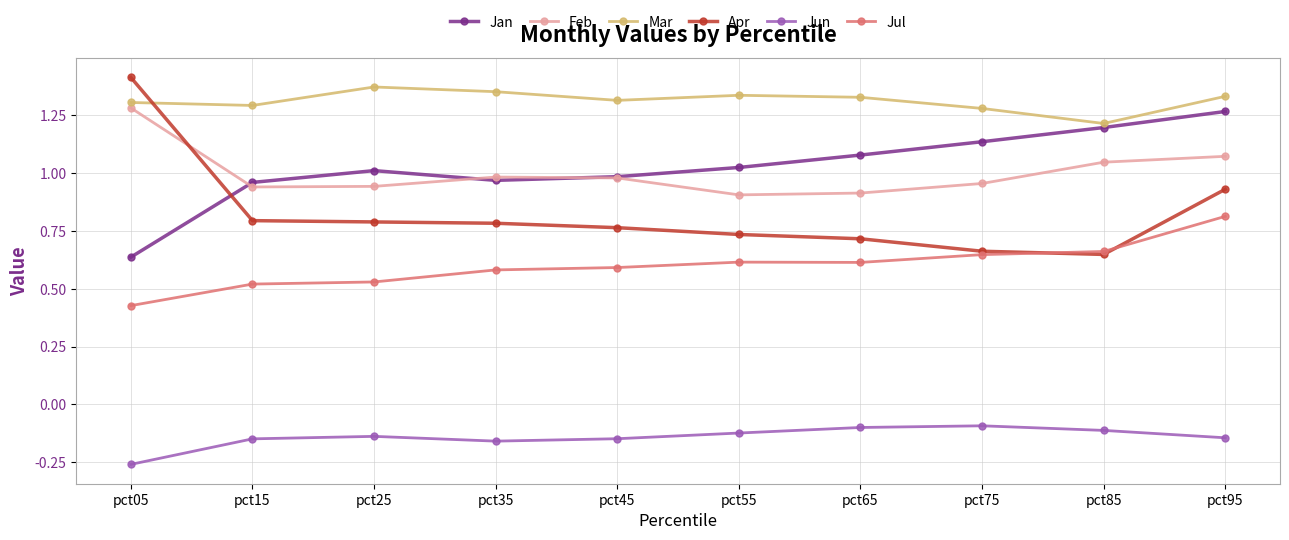

The Apr series shows 0.6 at pct85. True or false?

True